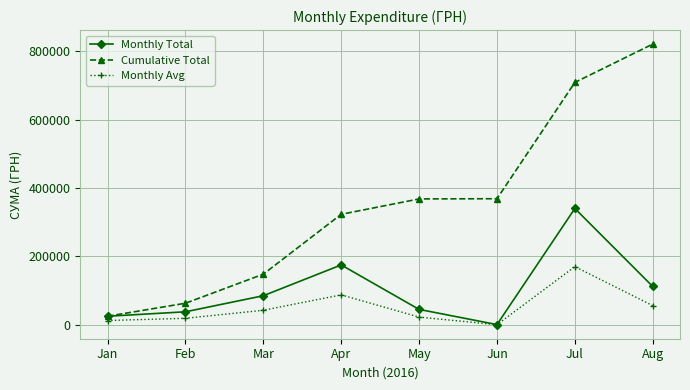

Rank the series by their average value, from highest to lowest.

Cumulative Total, Monthly Total, Monthly Avg